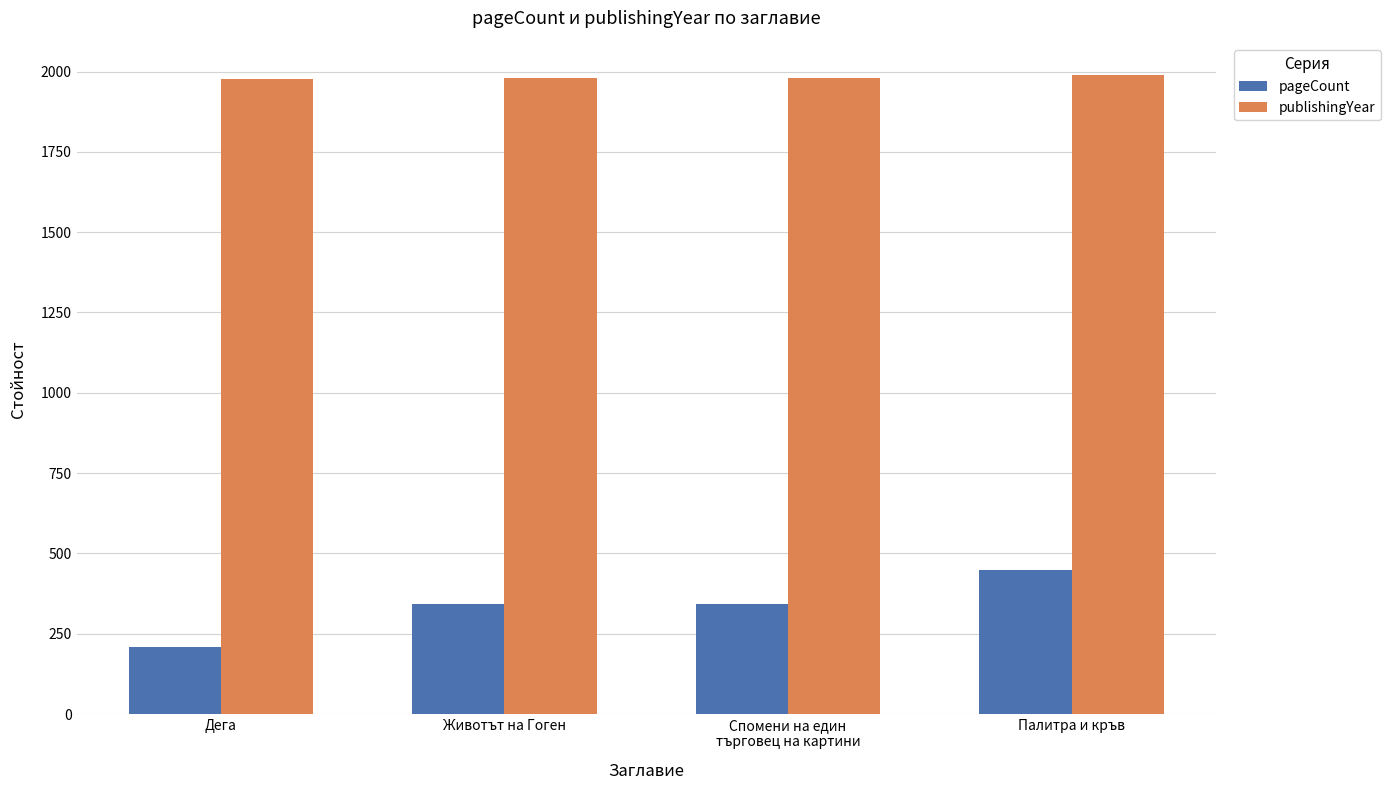

At which category is the sum across all series the highest?

Палитра и кръв